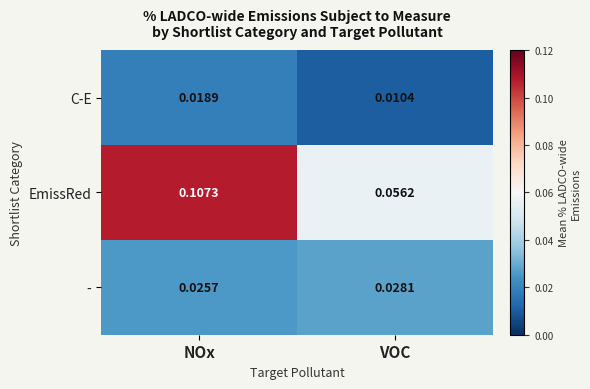

Which series has the largest total across all categories?

EmissRed